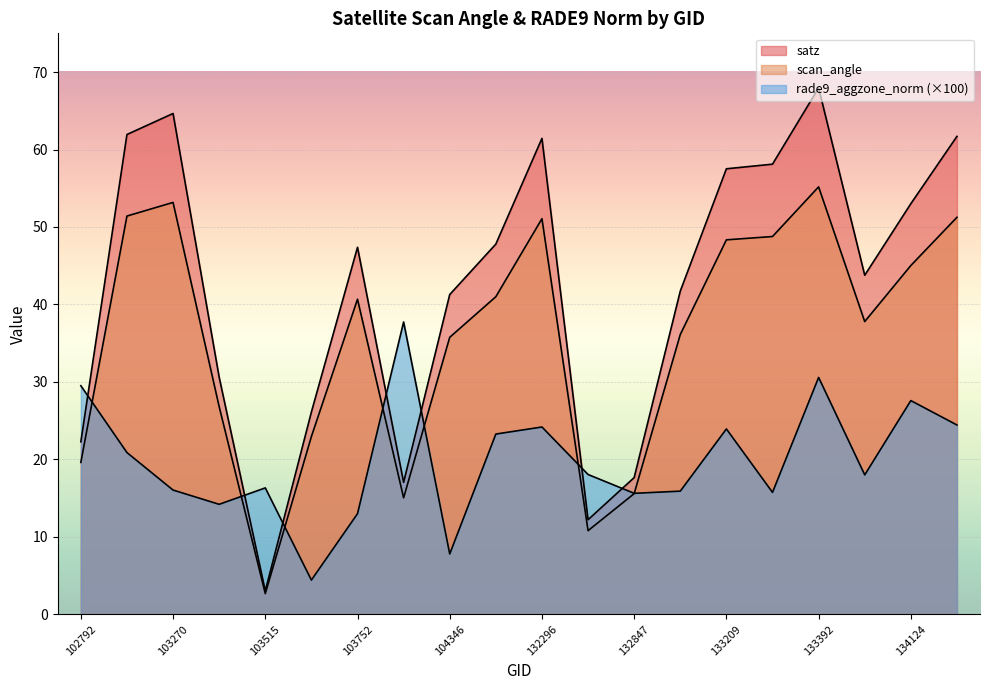

Which category has the highest value across all series?

133392